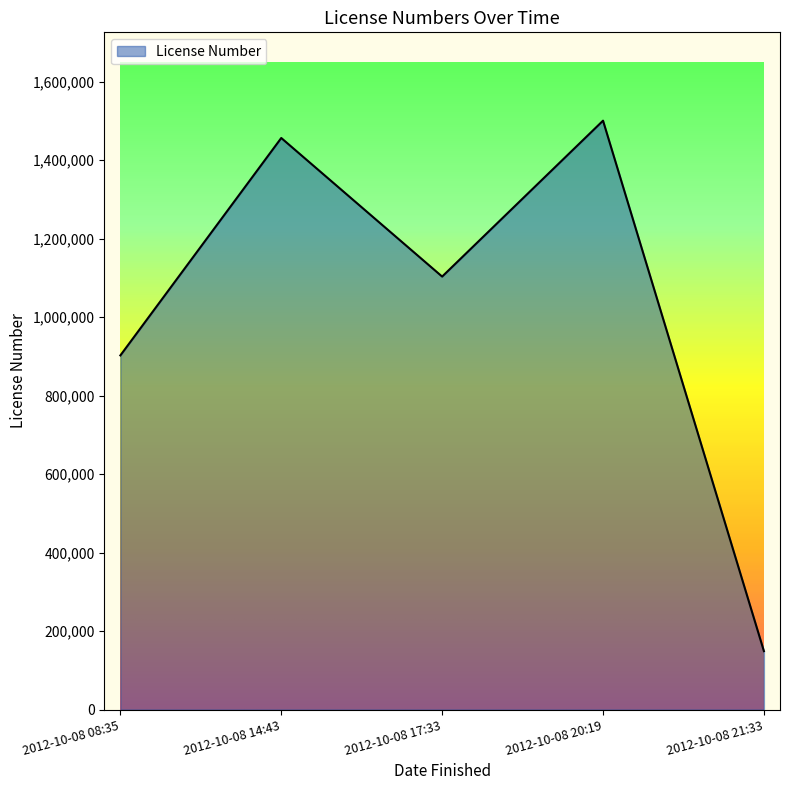

What is the change in value from 2012-10-08 17:33 to 2012-10-08 21:33?

-954367